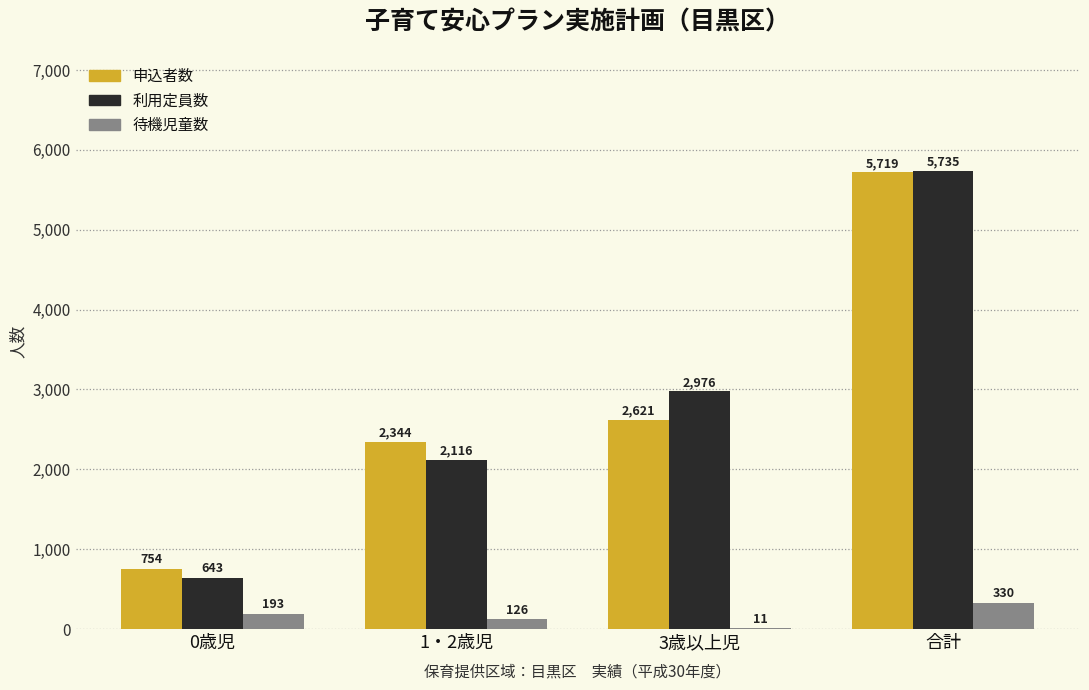

Reading left to right, what are all the values shown in this chart?

申込者数: 0歳児=754	1・2歳児=2344	3歳以上児=2621	合計=5719
利用定員数: 0歳児=643	1・2歳児=2116	3歳以上児=2976	合計=5735
待機児童数: 0歳児=193	1・2歳児=126	3歳以上児=11	合計=330